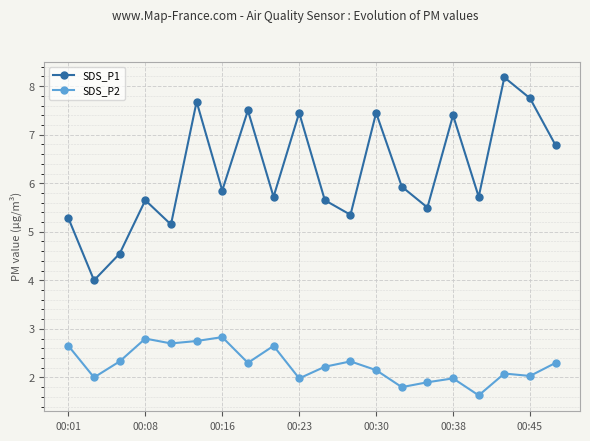

What is the greatest value displayed?

8.2